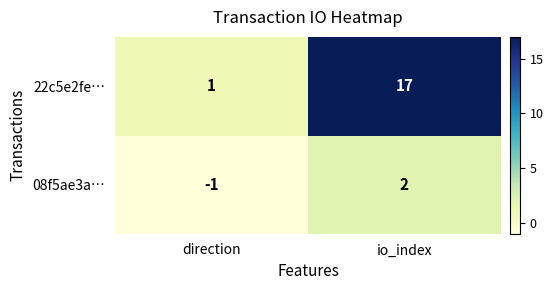

Reading right to left, extract all data points from this chart.

22c5e2fe…: 17	1
08f5ae3a…: 2	-1